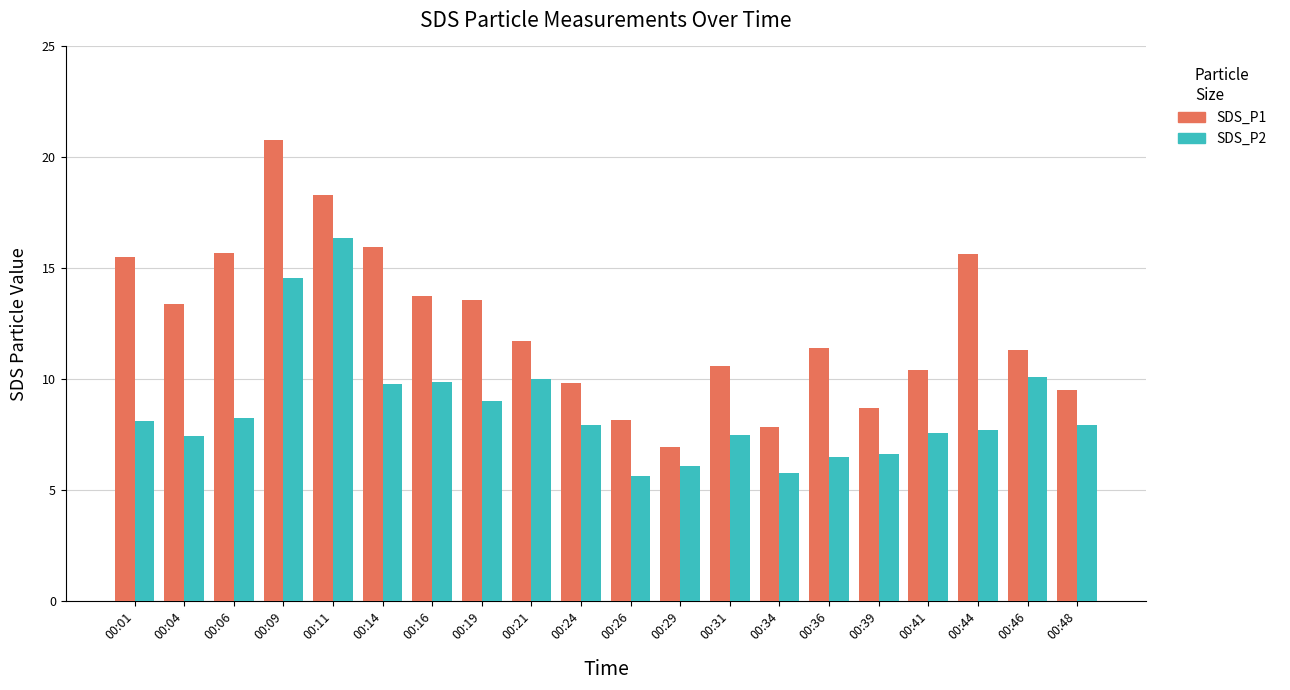

What are all the series names shown in the legend?

SDS_P1, SDS_P2